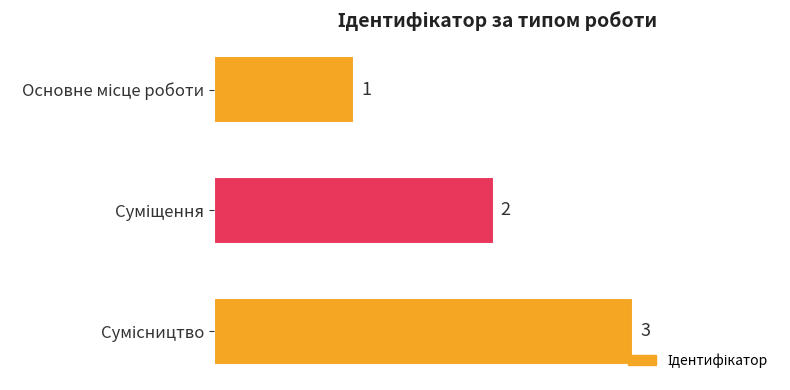

How many values are between 1 and 3?

3